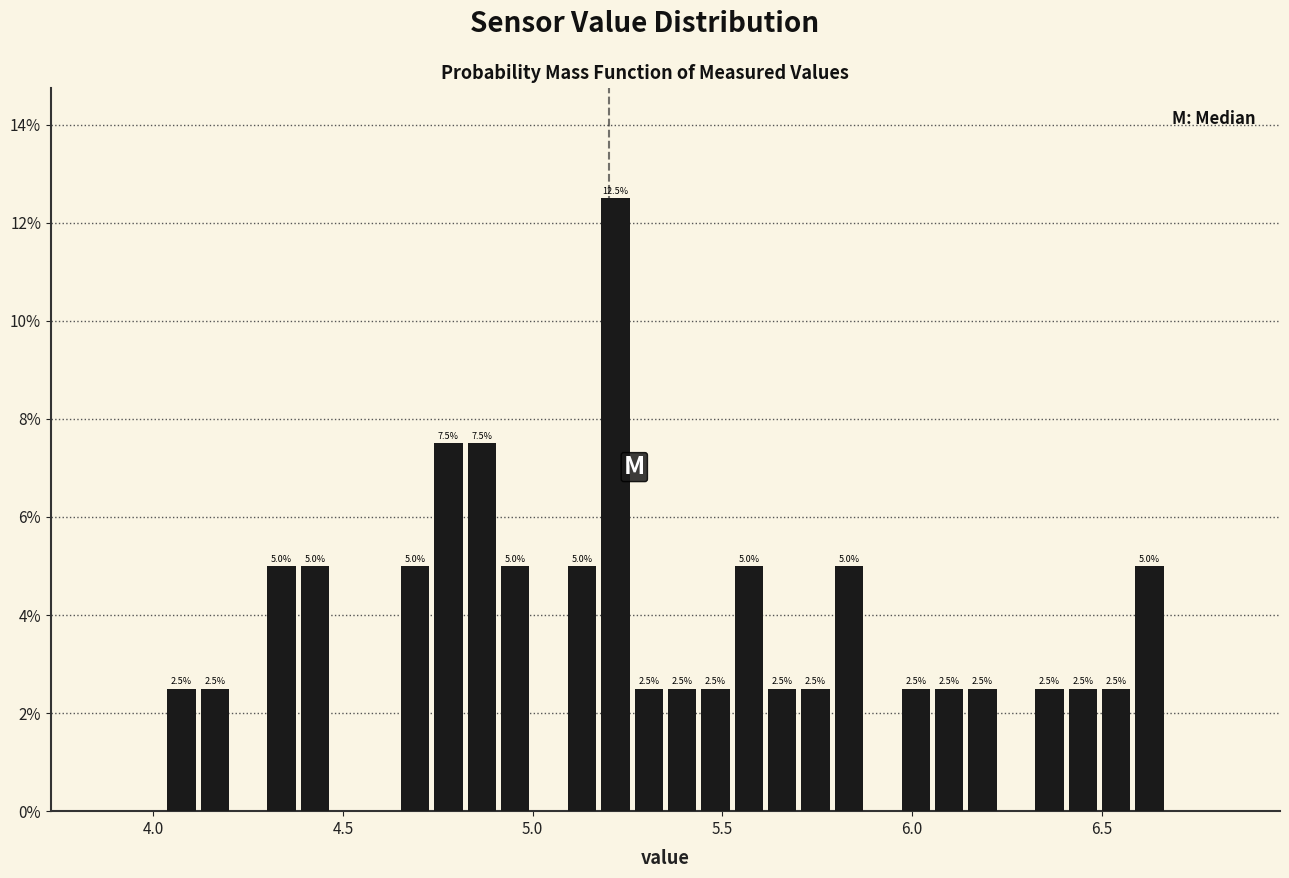

Read against the x-axis, roughly where is the centre of the tallest bar?

5.20